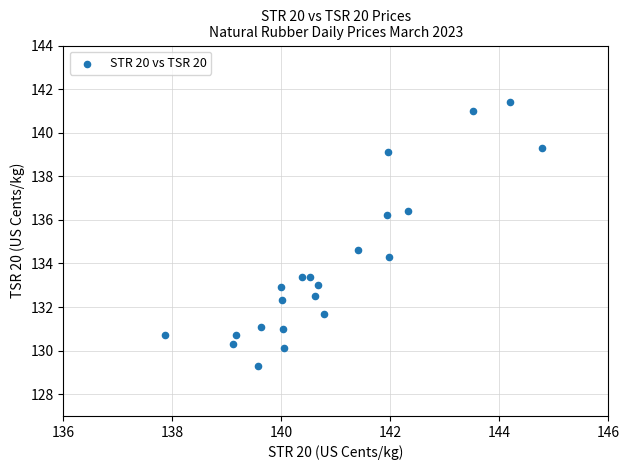

What is the range of Y values (max minus min)?

12.1